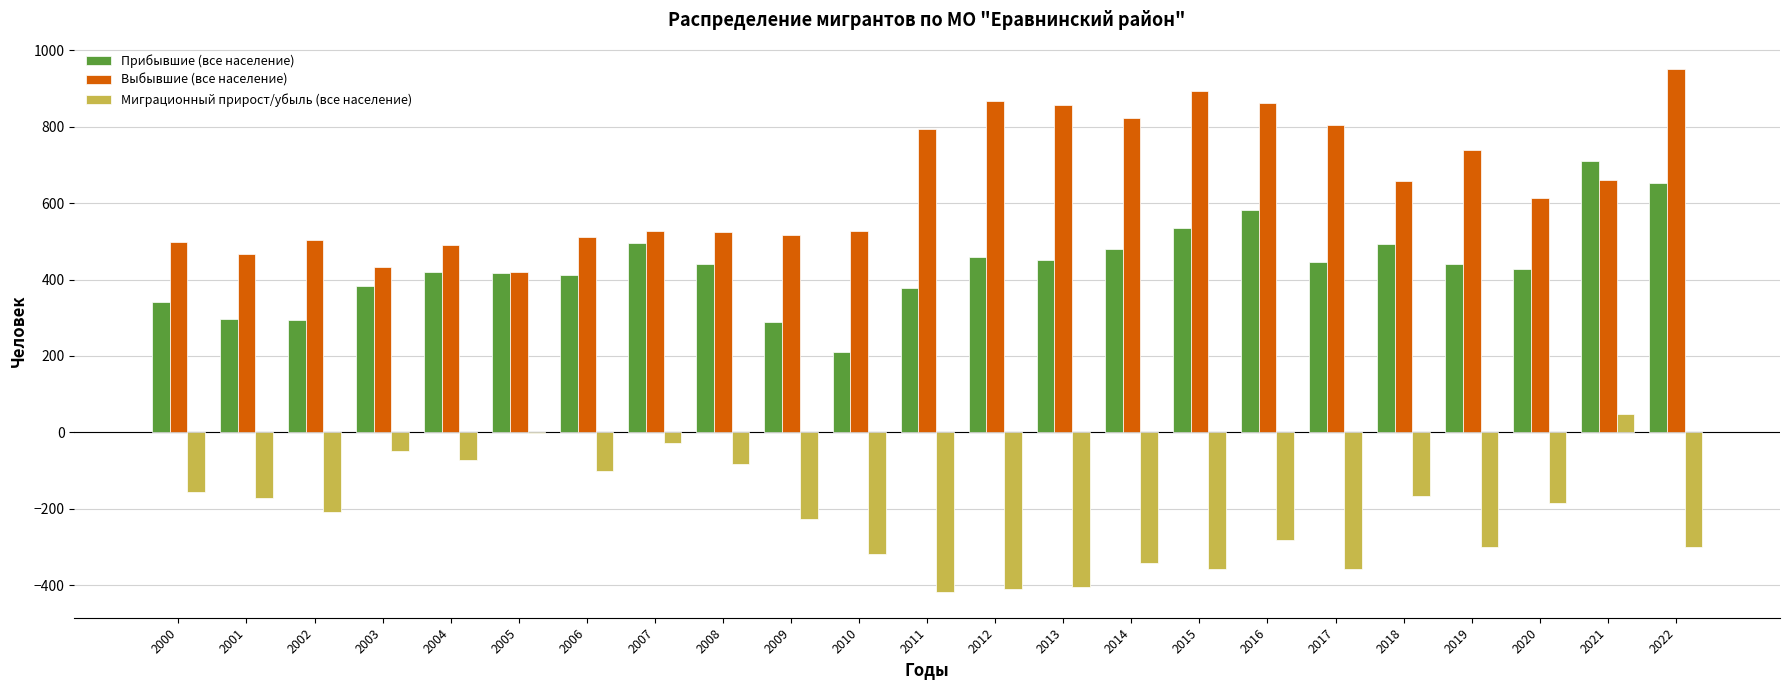

Which category has the highest value in the Миграционный прирост/убыль (все население) series?

2021